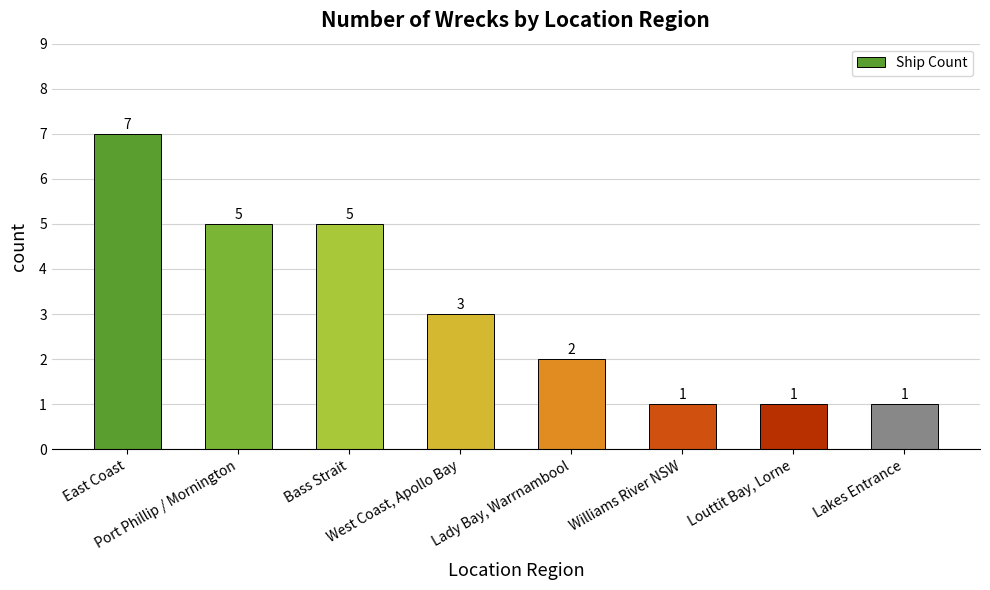

Reading left to right, list all the values displayed in this chart.

East Coast=7	Port Phillip / Mornington=5	Bass Strait=5	West Coast, Apollo Bay=3	Lady Bay, Warrnambool=2	Williams River NSW=1	Louttit Bay, Lorne=1	Lakes Entrance=1